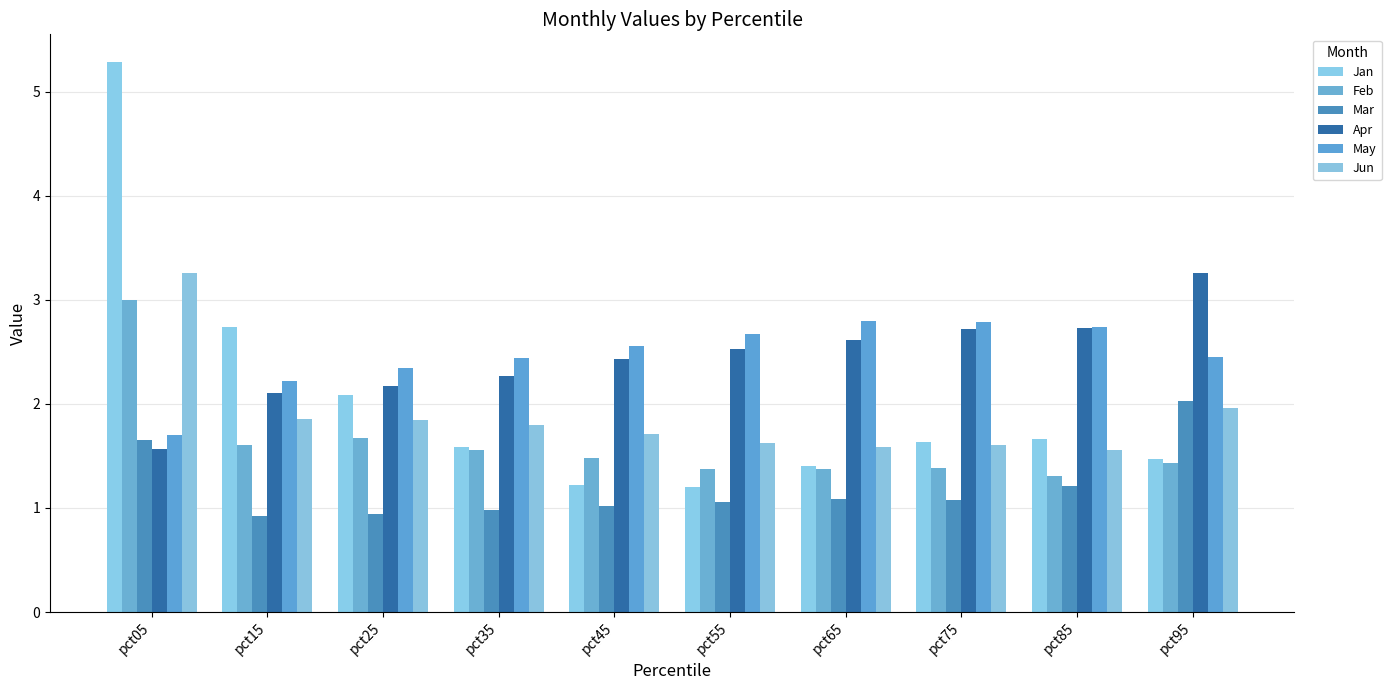

What is the highest value of the May series?

2.8